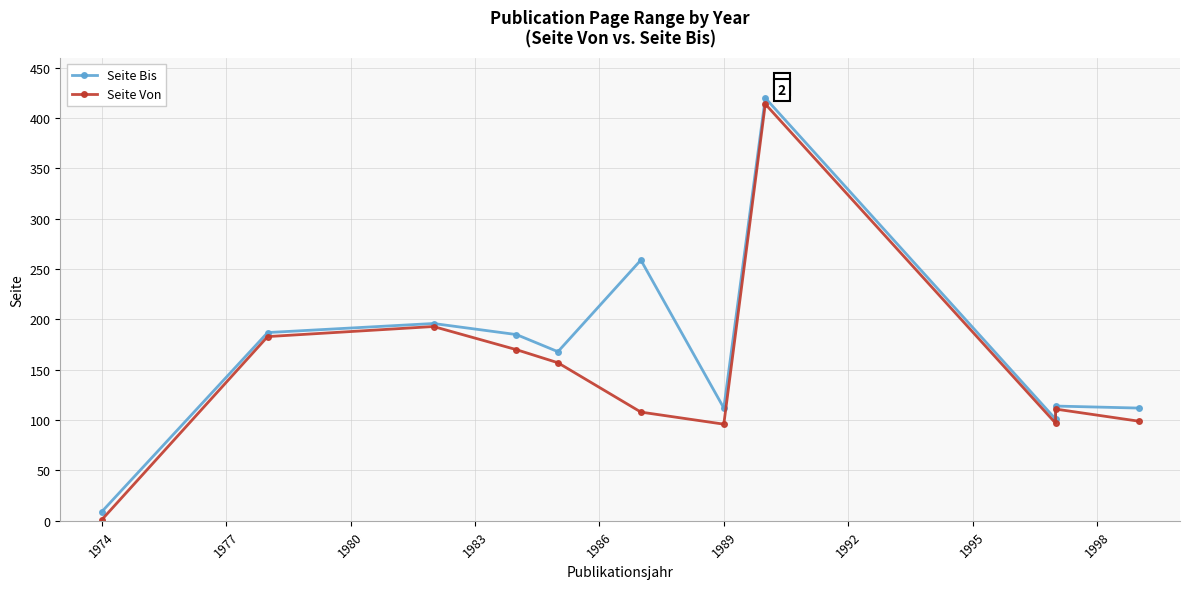

True or false: Seite Von and Seite Bis cross at least once.

False